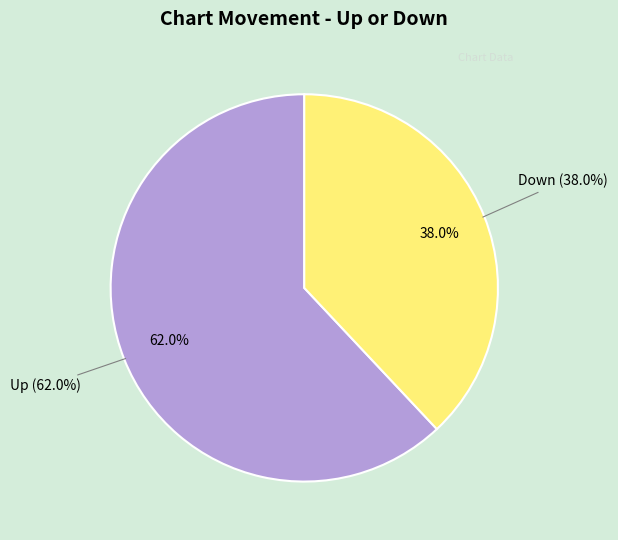

To the nearest percent, what is the average slice percentage?

50%